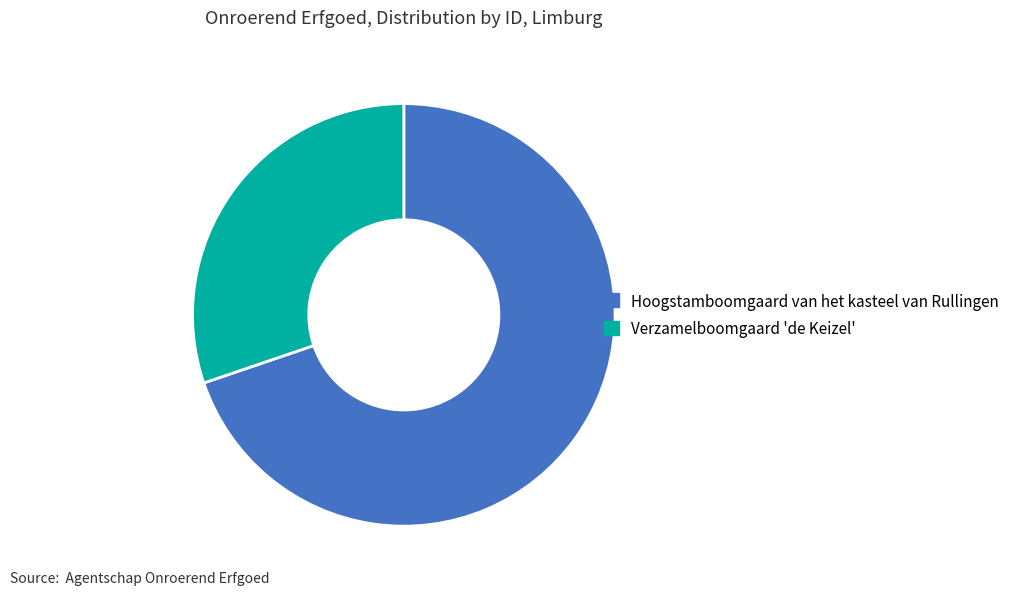

What is the ratio of the value at Verzamelboomgaard 'de Keizel' to the value at Hoogstamboomgaard van het kasteel van Rullingen?

0.4